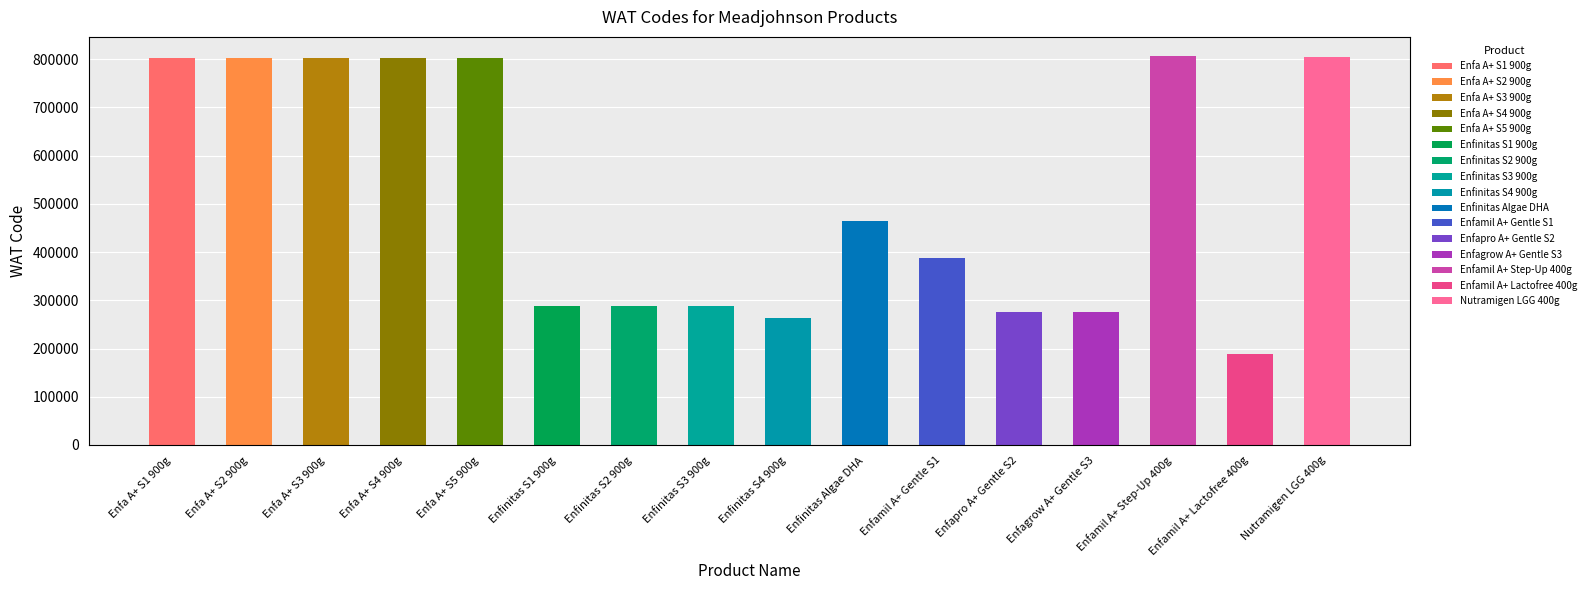

How many data points are less than 465446?

8